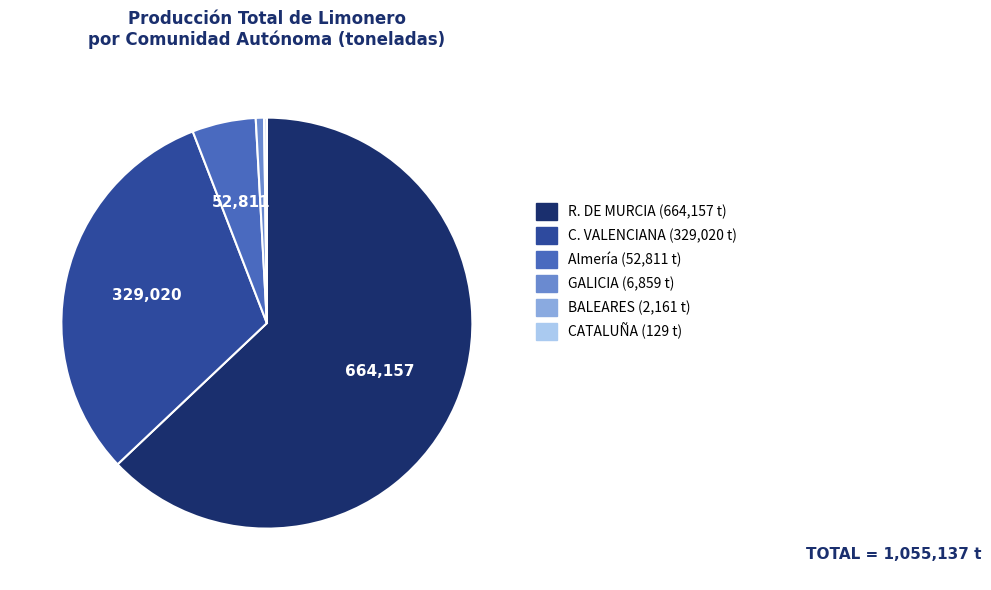

Does C. VALENCIANA represent more than half of the total?

No